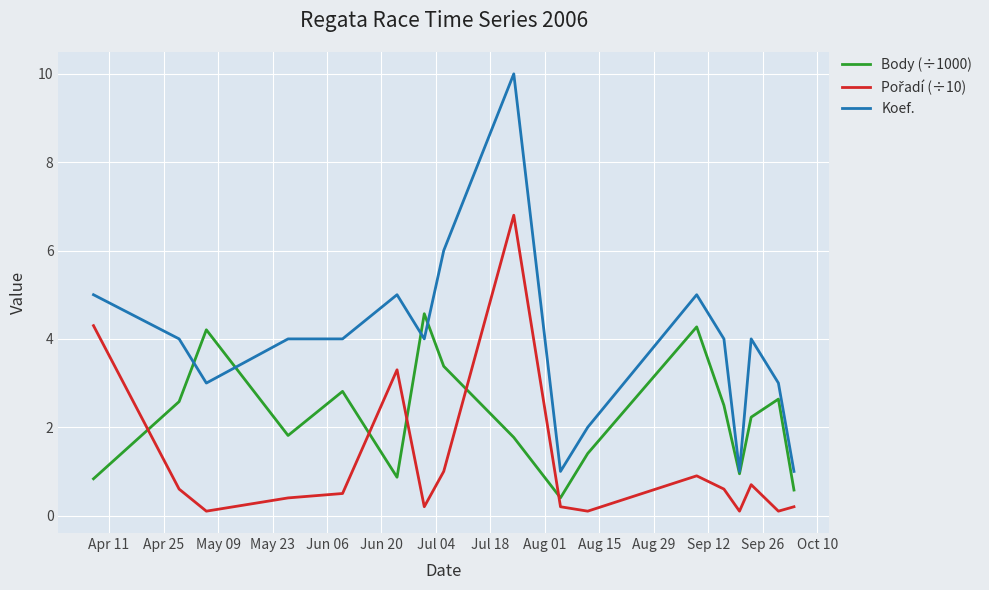

In Body (÷1000), how many points are lower than both neighbors (excluding endpoints)?

4